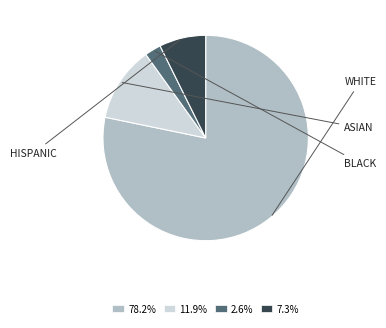

The BLACK slice represents 3% of the pie. True or false?

True